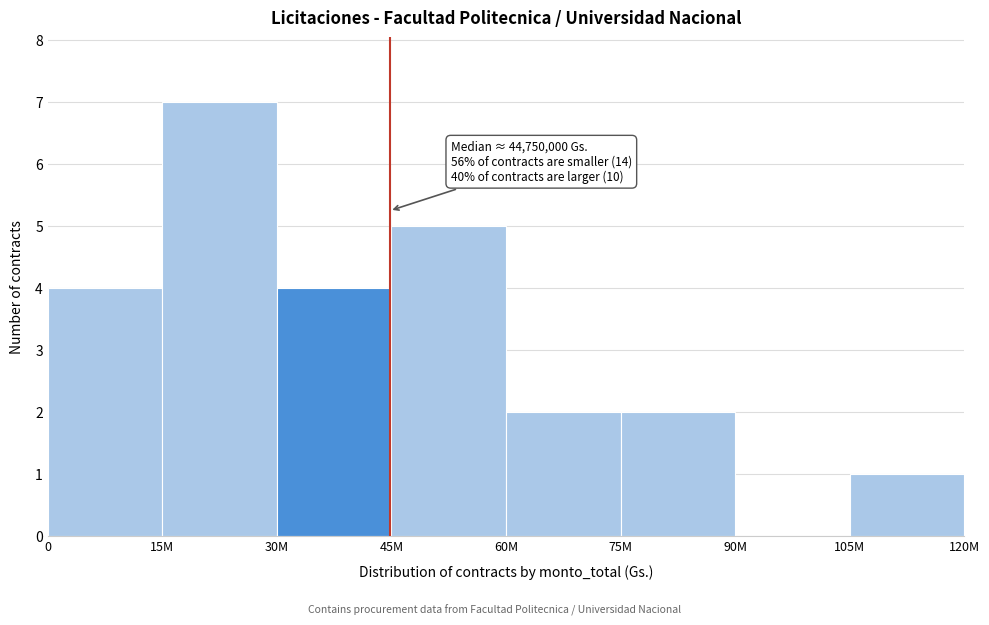

Reading right to left, what are all the values shown in this chart?

105M=1	90M=0	75M=2	60M=2	45M=5	30M=4	15M=7	0=4